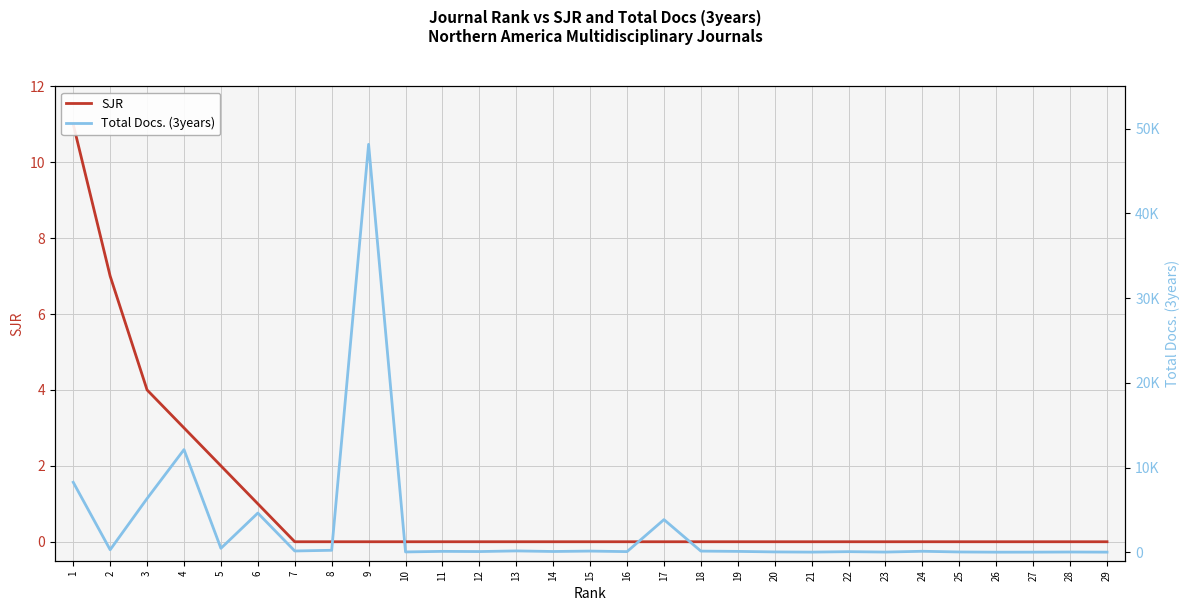

Reading right to left, list all the values displayed in this chart.

SJR: 1=11	2=7	3=4	4=3	5=2	6=1	7=0	8=0	9=0	10=0	11=0	12=0	13=0	14=0	15=0	16=0	17=0	18=0	19=0	20=0	21=0	22=0	23=0	24=0	25=0	26=0	27=0	28=0	29=0
Total Docs. (3years): 1=8261	2=294	3=6342	4=12117	5=464	6=4627	7=150	8=232	9=48154	10=37	11=105	12=82	13=157	14=90	15=137	16=74	17=3853	18=135	19=101	20=39	21=16	22=69	23=22	24=115	25=33	26=9	27=13	28=28	29=13